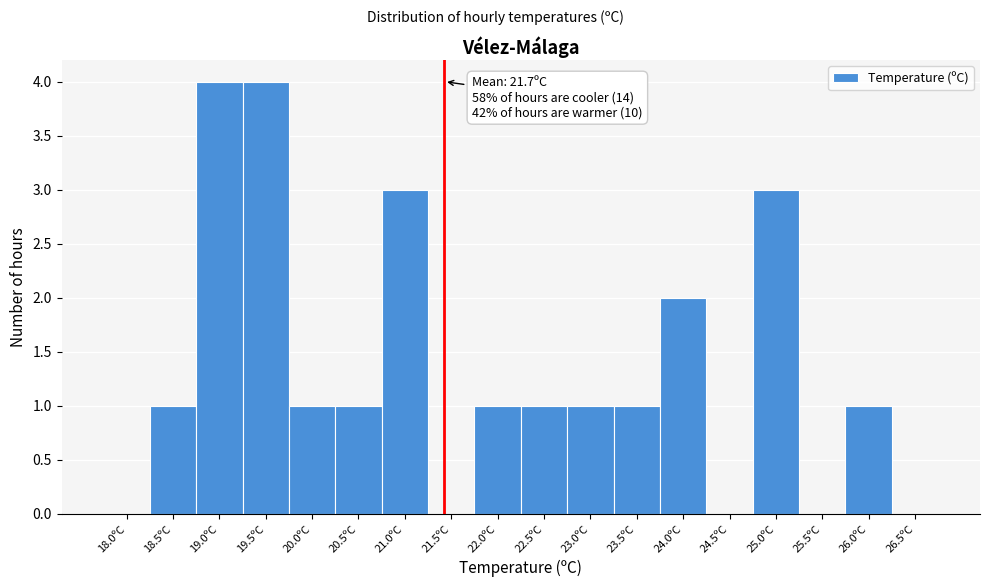

Reading left to right, list all the values displayed in this chart.

18.0ºC=0	18.5ºC=1	19.0ºC=4	19.5ºC=4	20.0ºC=1	20.5ºC=1	21.0ºC=3	21.5ºC=0	22.0ºC=1	22.5ºC=1	23.0ºC=1	23.5ºC=1	24.0ºC=2	24.5ºC=0	25.0ºC=3	25.5ºC=0	26.0ºC=1	26.5ºC=0